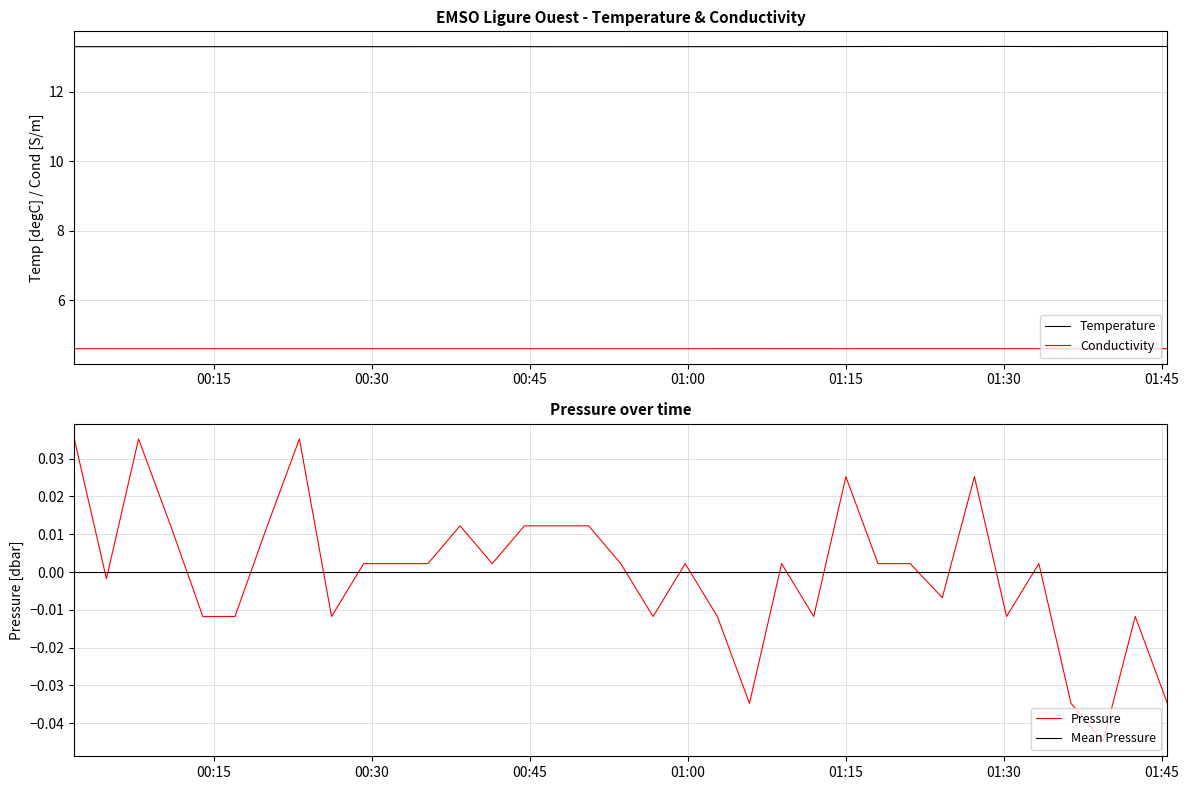

At which category is the sum across all series the highest?

2023-08-24T00:07:53Z